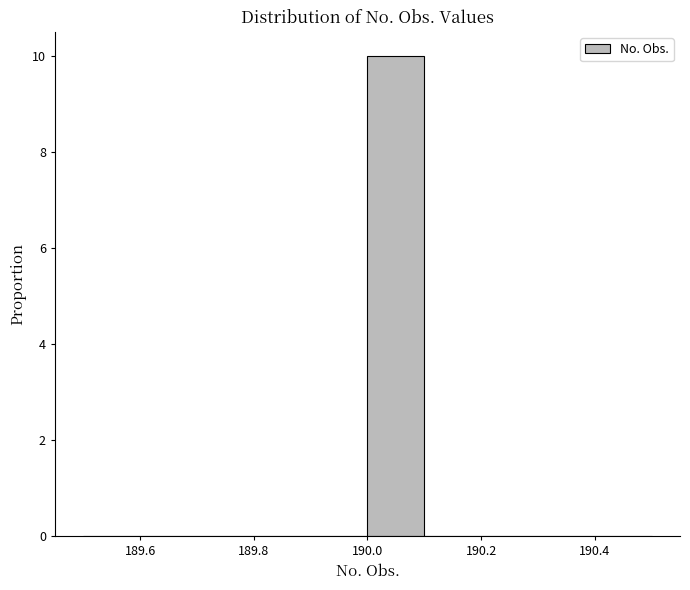

Reading left to right, transcribe this chart: for each bar, give the range it covers on the x-axis and its height. The values are not printed on the chart, so give them approximately, as read against the axis.

189.5 to 189.6: 0
189.6 to 189.7: 0
189.7 to 189.8: 0
189.8 to 189.9: 0
189.9 to 190.0: 0
190.0 to 190.1: 10
190.1 to 190.2: 0
190.2 to 190.3: 0
190.3 to 190.4: 0
190.4 to 190.5: 0